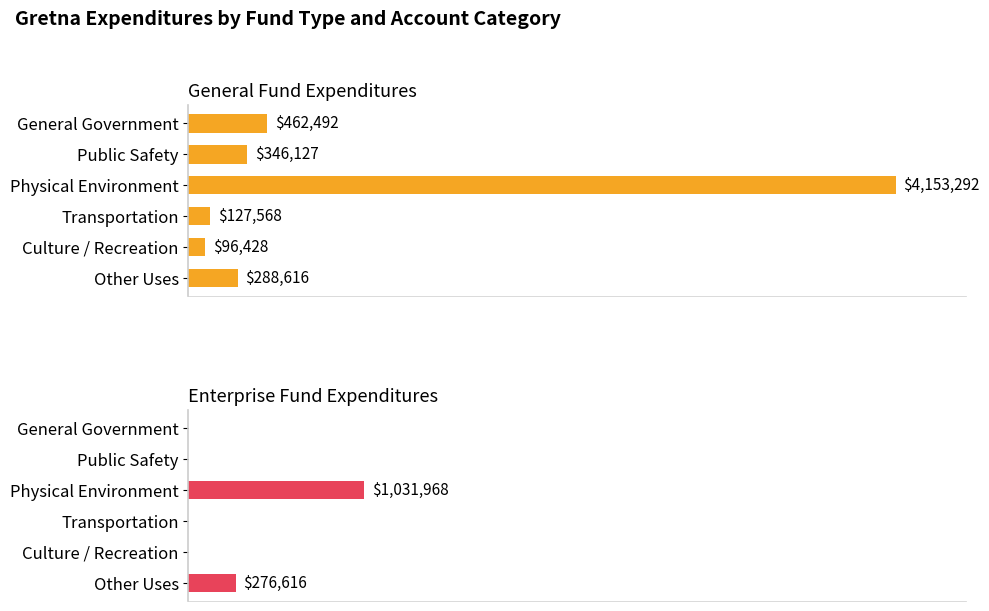

What is the value of the Enterprise Fund Expenditures bar at the 3rd from the left?

1031968